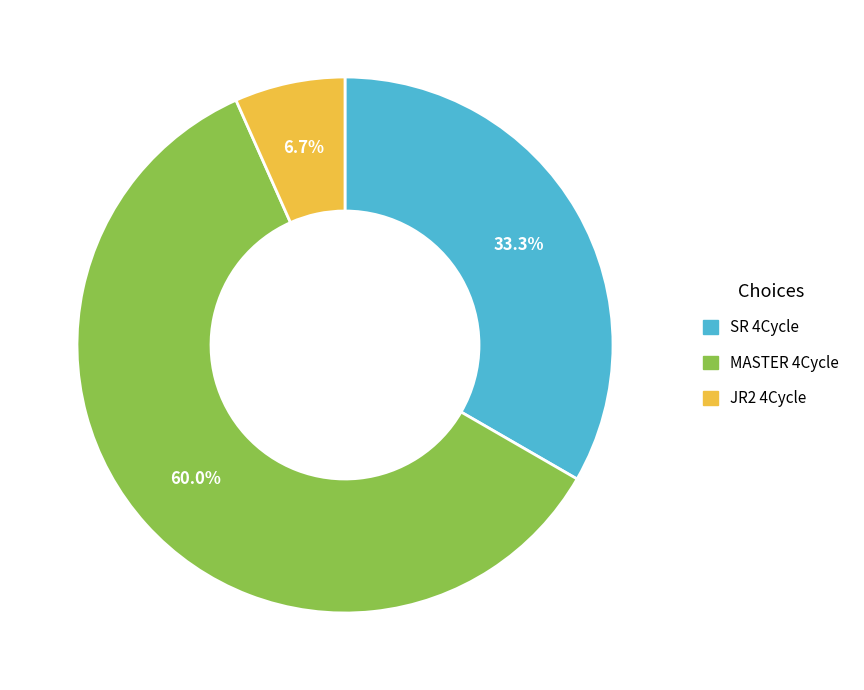

To the nearest percent, what is the difference between the JR2 4Cycle and MASTER 4Cycle slice percentages?

53%